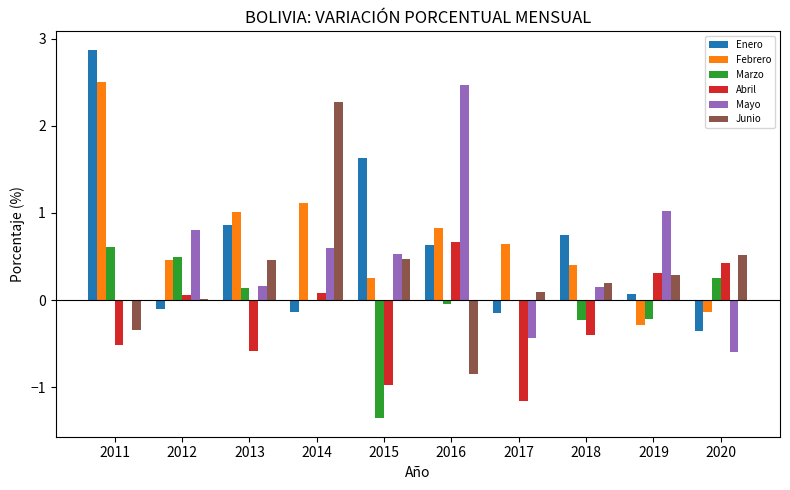

What is the highest value of the Febrero series?

2.5